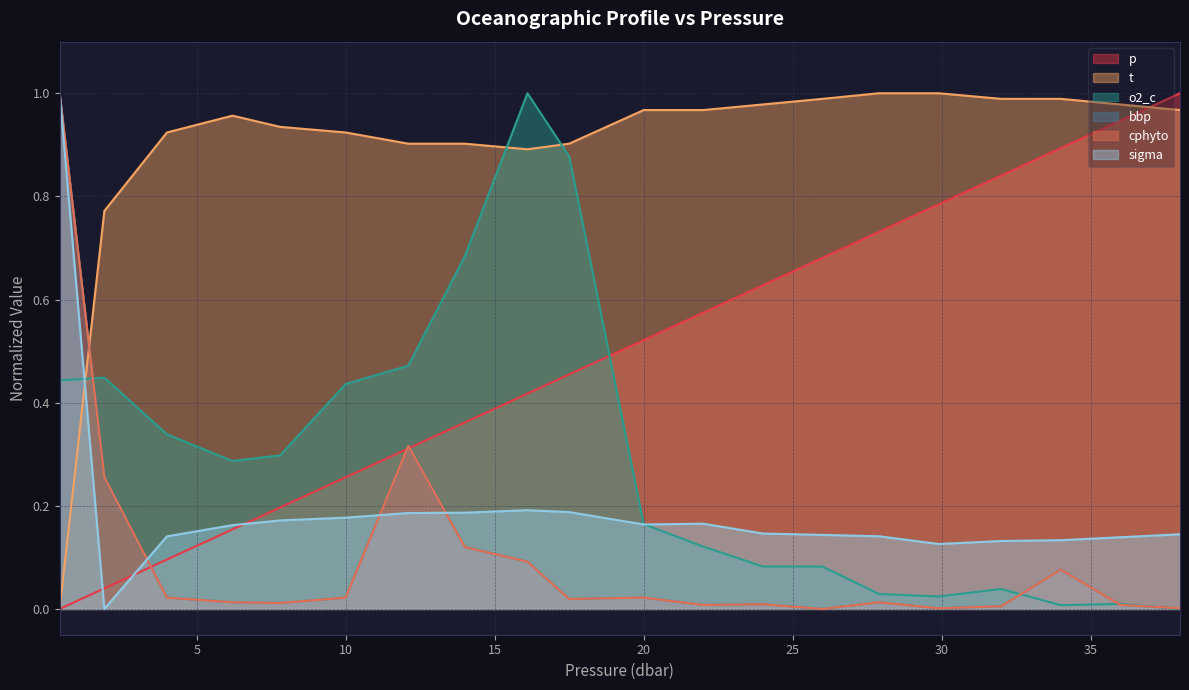

True or false: bbp and o2_c intersect in this chart.

True